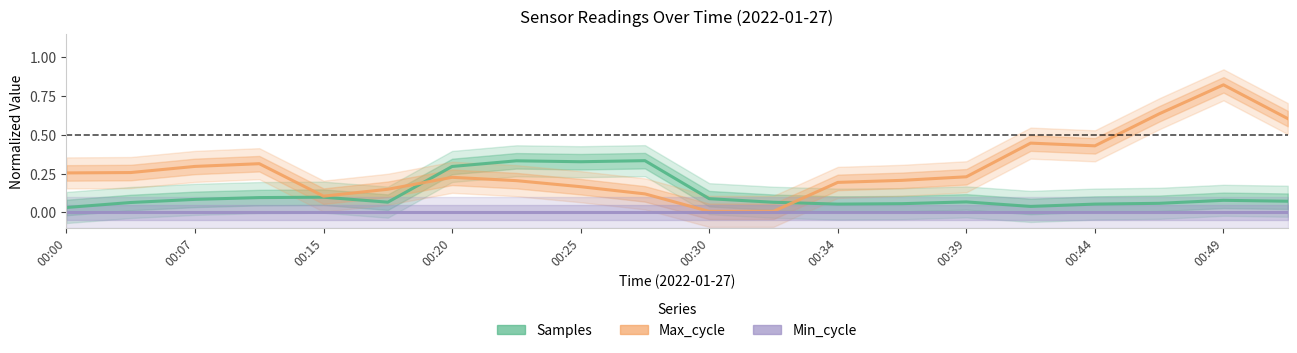

Rank the series by their maximum value, from highest to lowest.

Max_cycle, Samples, Min_cycle